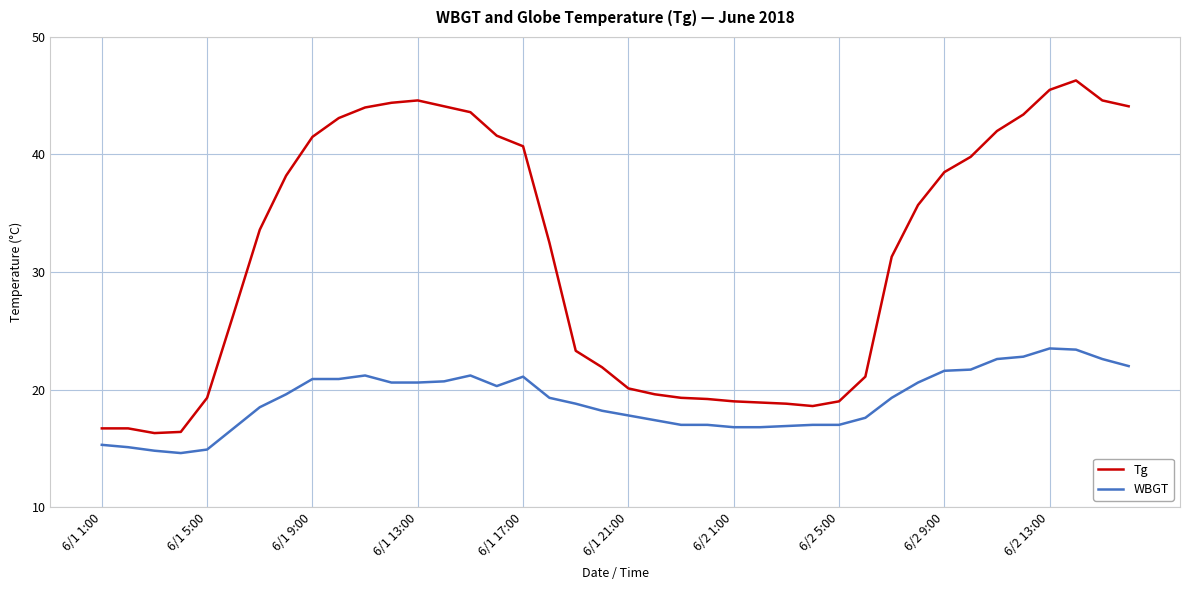

What is the minimum value for WBGT?

14.6